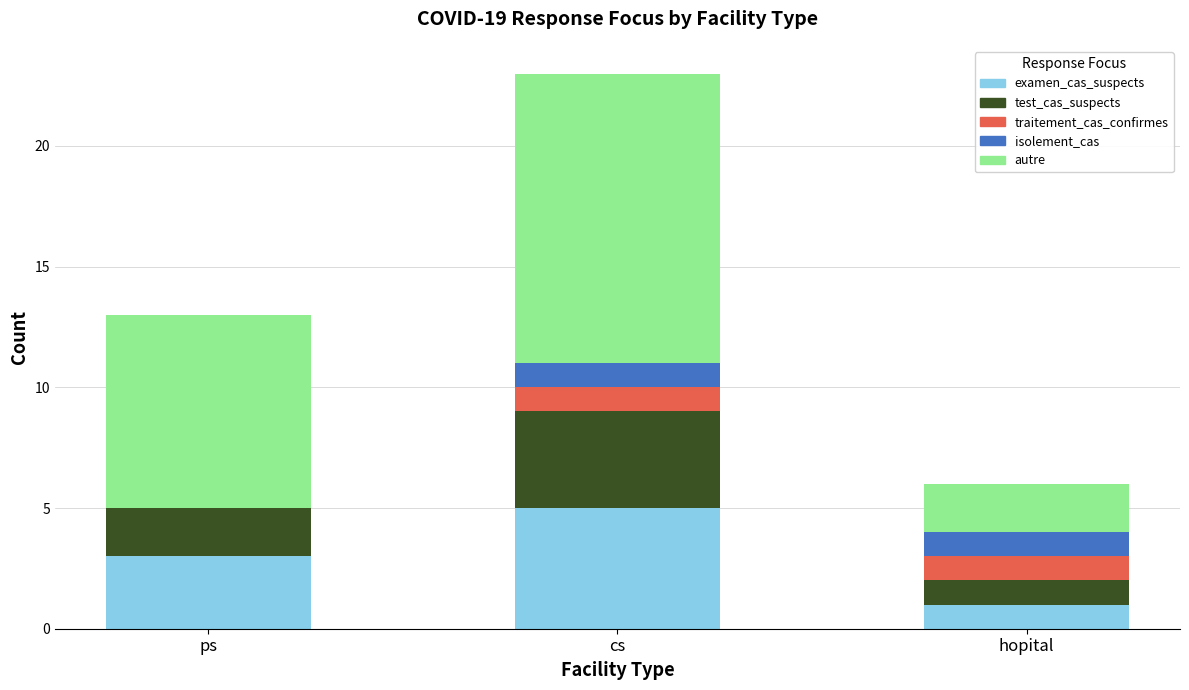

How many categories are shown in the chart?

3